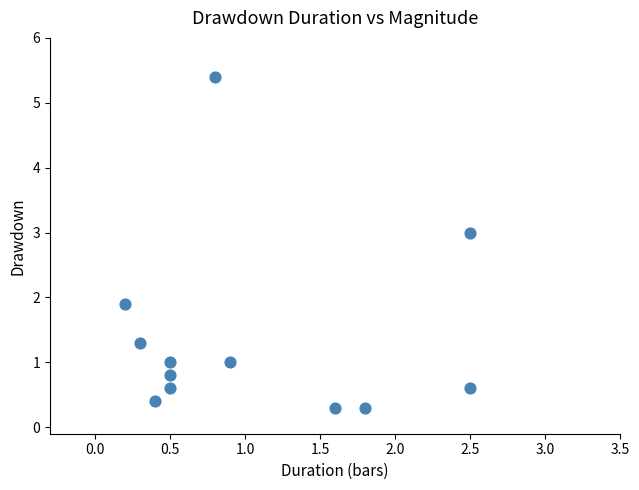

What is the range of X values (max minus min)?

2.3